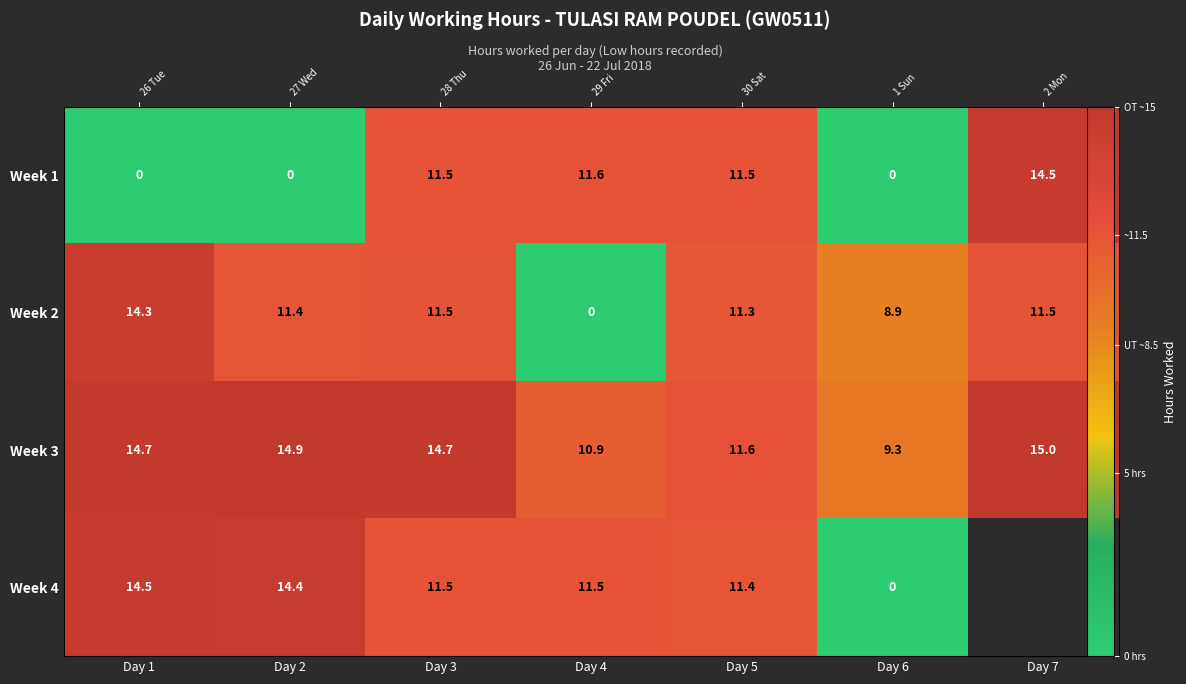

How many data points in Week 1 are above 11?

4